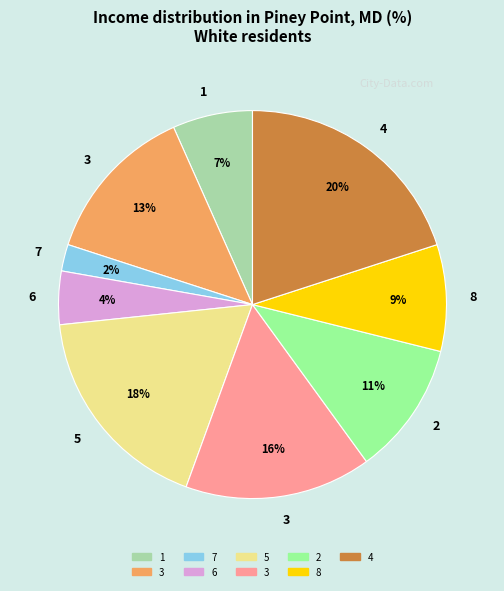

To the nearest percent, what is the difference between the largest and smallest slice percentages?

18%